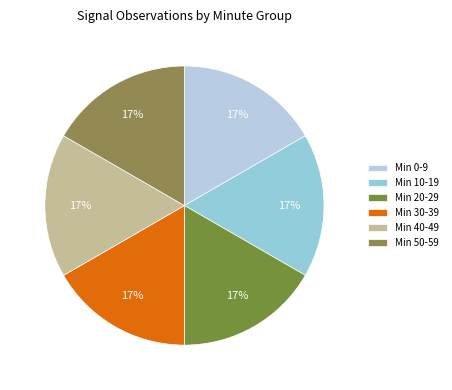

What is the largest slice in the pie chart?

Minute 0